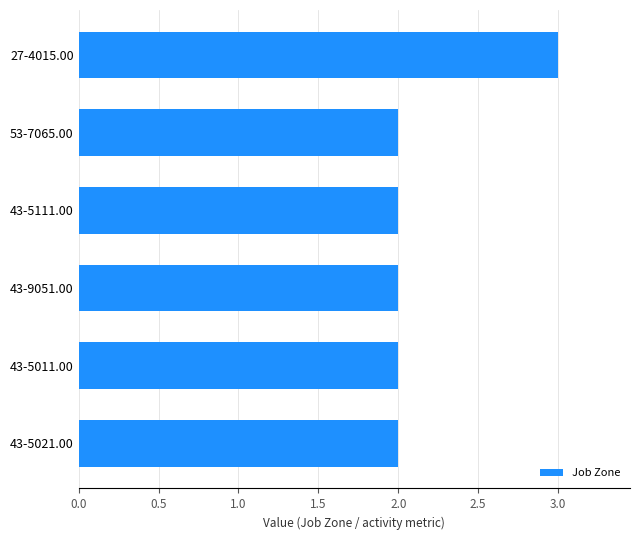

How many bars are there in total?

6